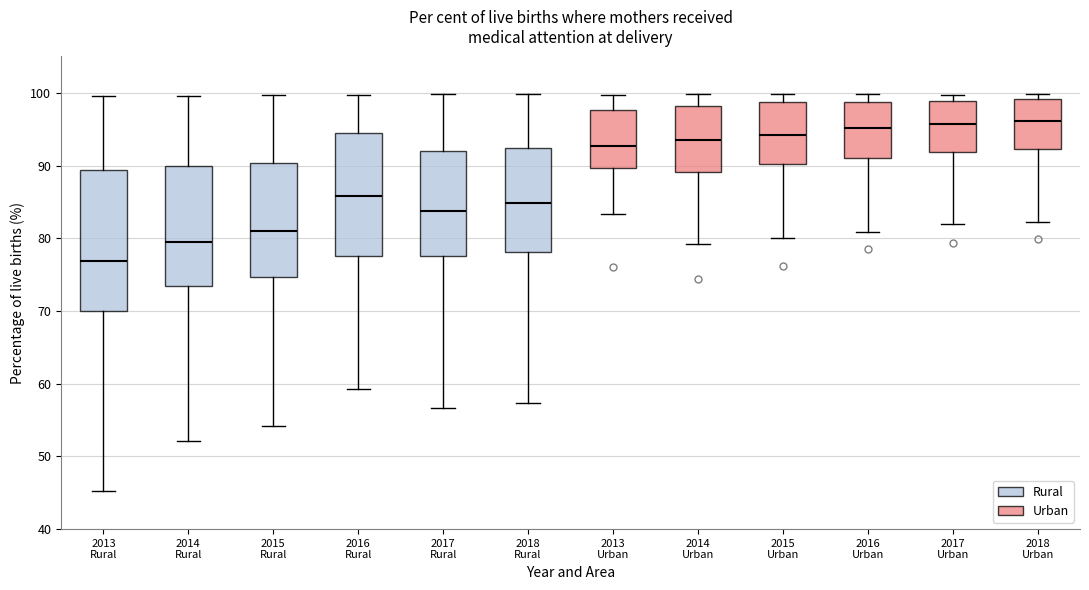

Reading left to right, read every box against the y-axis: the position of its median line, the range the box covers, and the ends of its whiskers. The values are not printed on the chart, so give them approximately, as read against the axis.

2013 Rural: median 77, box 70 to 89, whiskers 45 to 100
2014 Rural: median 80, box 73 to 90, whiskers 52 to 100
2015 Rural: median 81, box 75 to 90, whiskers 54 to 100
2016 Rural: median 86, box 78 to 94, whiskers 59 to 100
2017 Rural: median 84, box 78 to 92, whiskers 57 to 100
2018 Rural: median 85, box 78 to 92, whiskers 57 to 100
2013 Urban: median 93, box 90 to 98, whiskers 83 to 100
2014 Urban: median 94, box 89 to 98, whiskers 79 to 100
2015 Urban: median 94, box 90 to 99, whiskers 80 to 100
2016 Urban: median 95, box 91 to 99, whiskers 81 to 100
2017 Urban: median 96, box 92 to 99, whiskers 82 to 100
2018 Urban: median 96, box 92 to 99, whiskers 82 to 100